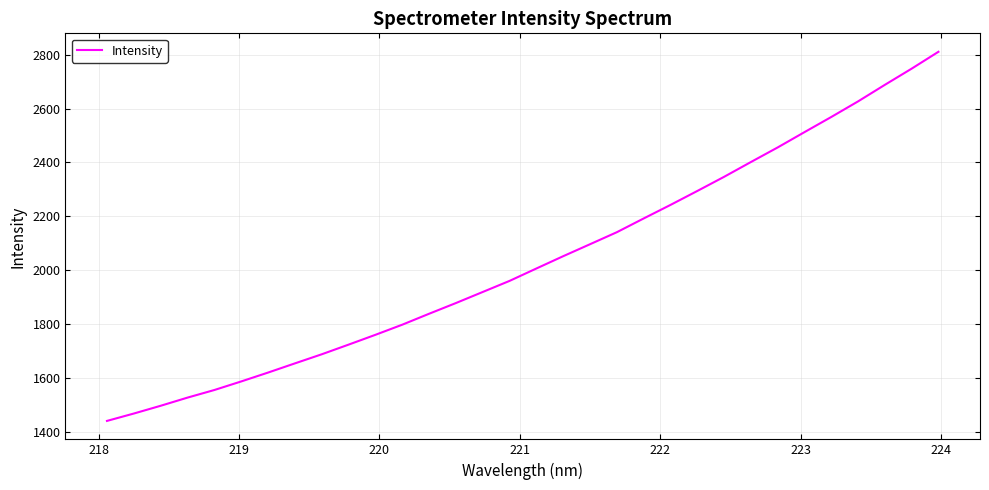

What is the difference between the maximum and minimum values?

1368.8